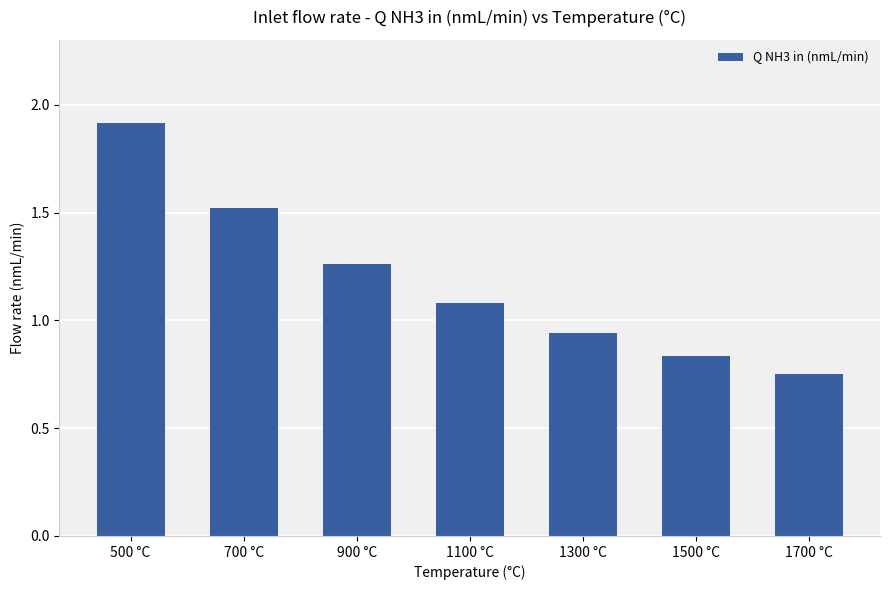

What is the difference between the maximum and minimum values?

1.2